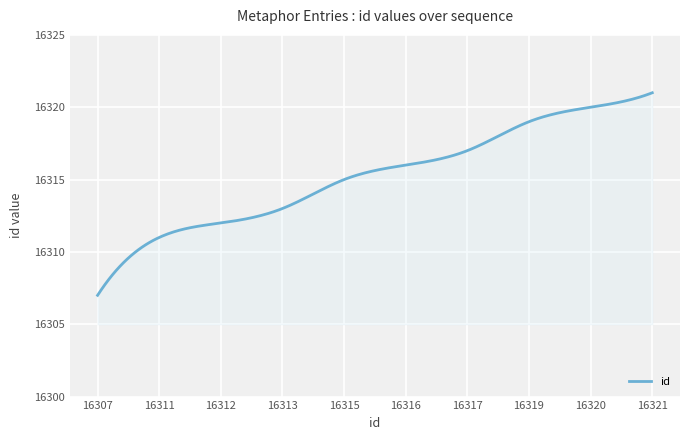

What is the minimum value shown in the chart?

16307.0